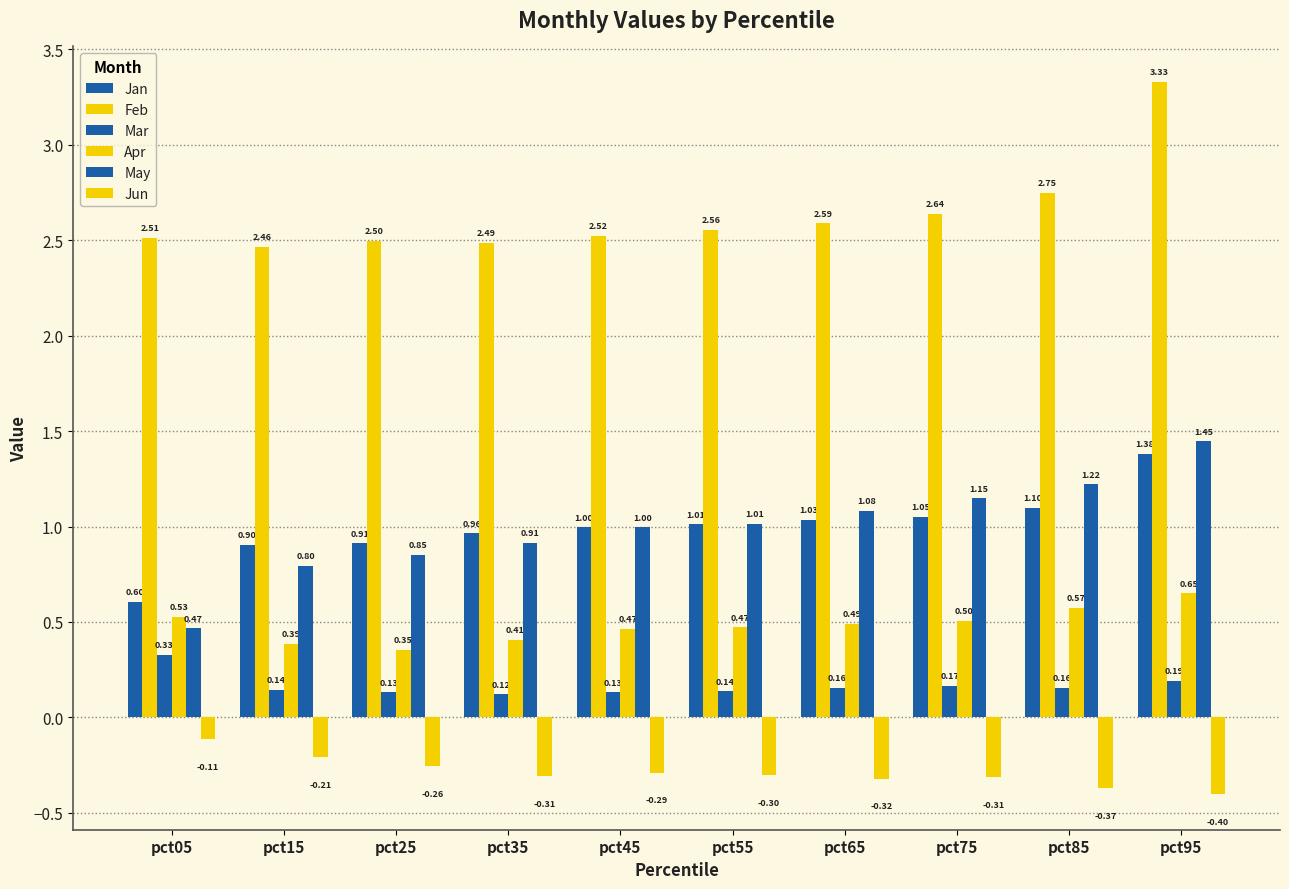

Does the chart contain stacked bars?

No